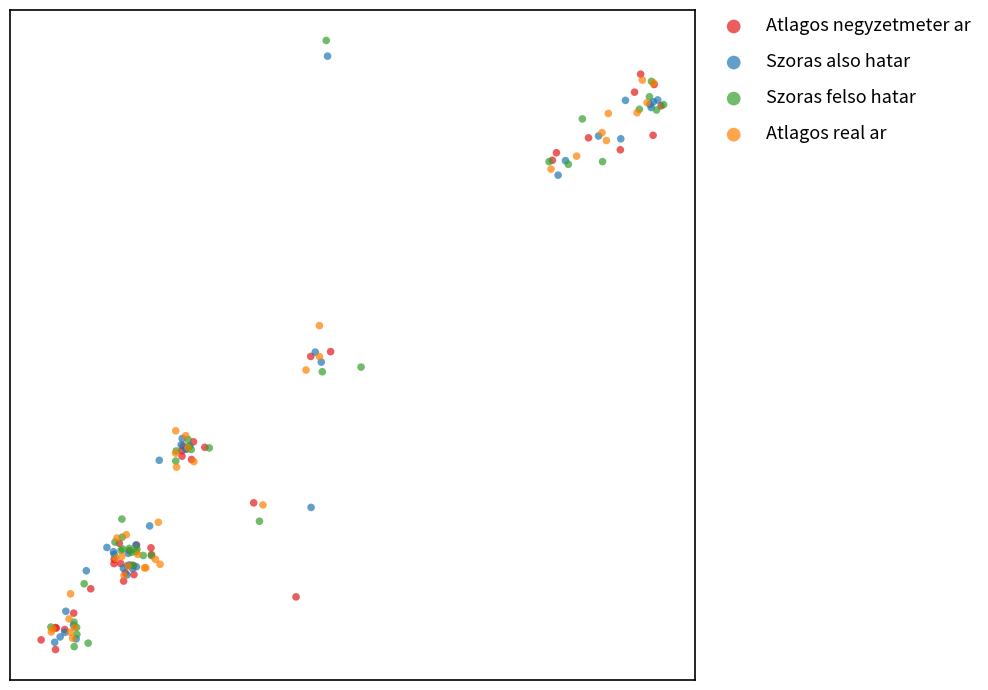

What are all the series names shown in the legend?

Atlagos negyzetmeter ar, Szoras also hatar, Szoras felso hatar, Atlagos real ar